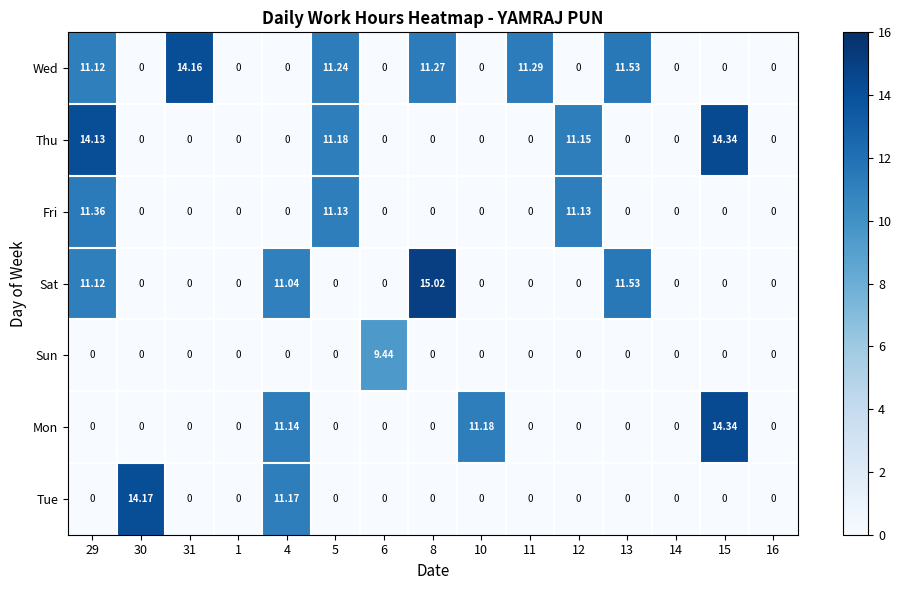

Which series has the widest spread of values?

Sat